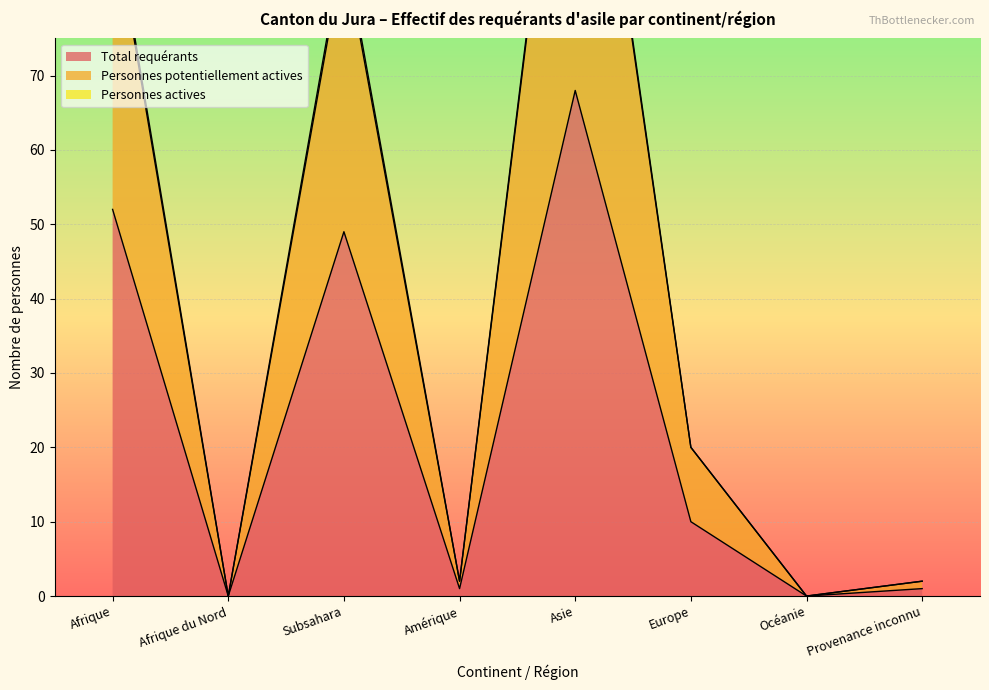

What is the total value across all series at Europe?

30